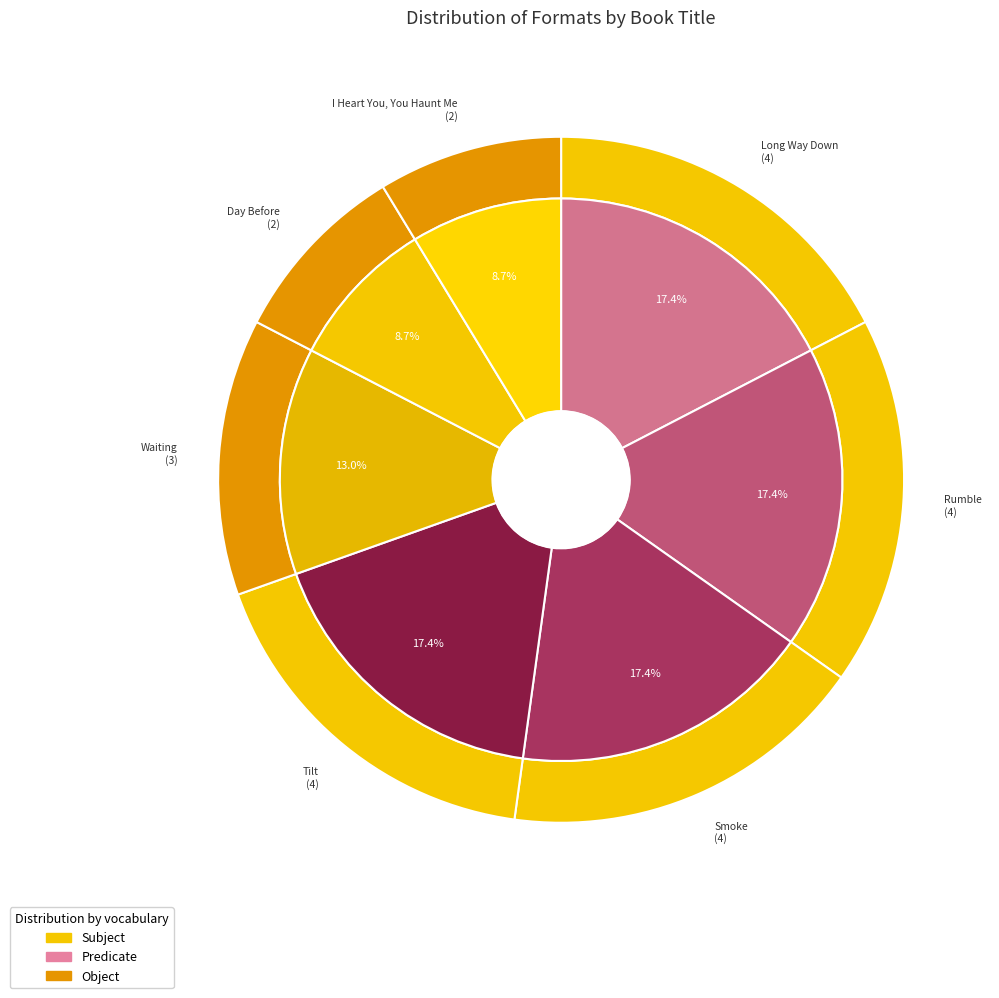

To the nearest percent, what is the average slice percentage?

14%